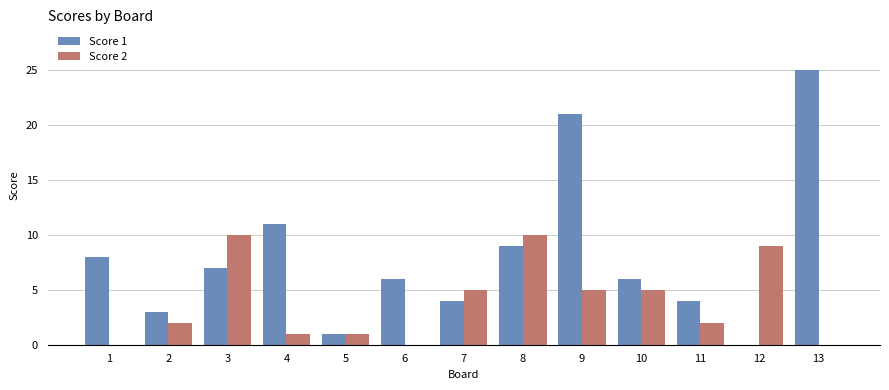

What is the average value of the Score 1 series?

8